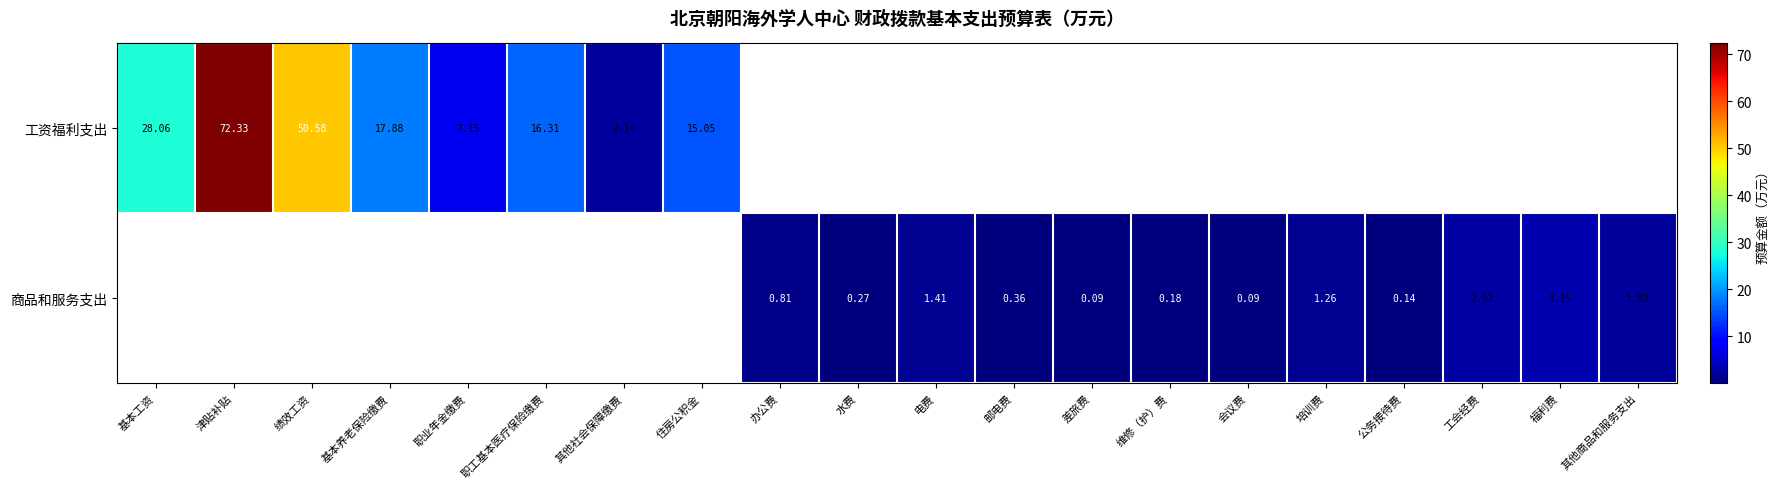

List the labels in order of 工资福利支出 value, smallest first.

其他社会保障缴费, 职业年金缴费, 住房公积金, 职工基本医疗保险缴费, 基本养老保险缴费, 基本工资, 绩效工资, 津贴补贴, 办公费, 水费, 电费, 邮电费, 差旅费, 维修（护）费, 会议费, 培训费, 公务接待费, 工会经费, 福利费, 其他商品和服务支出